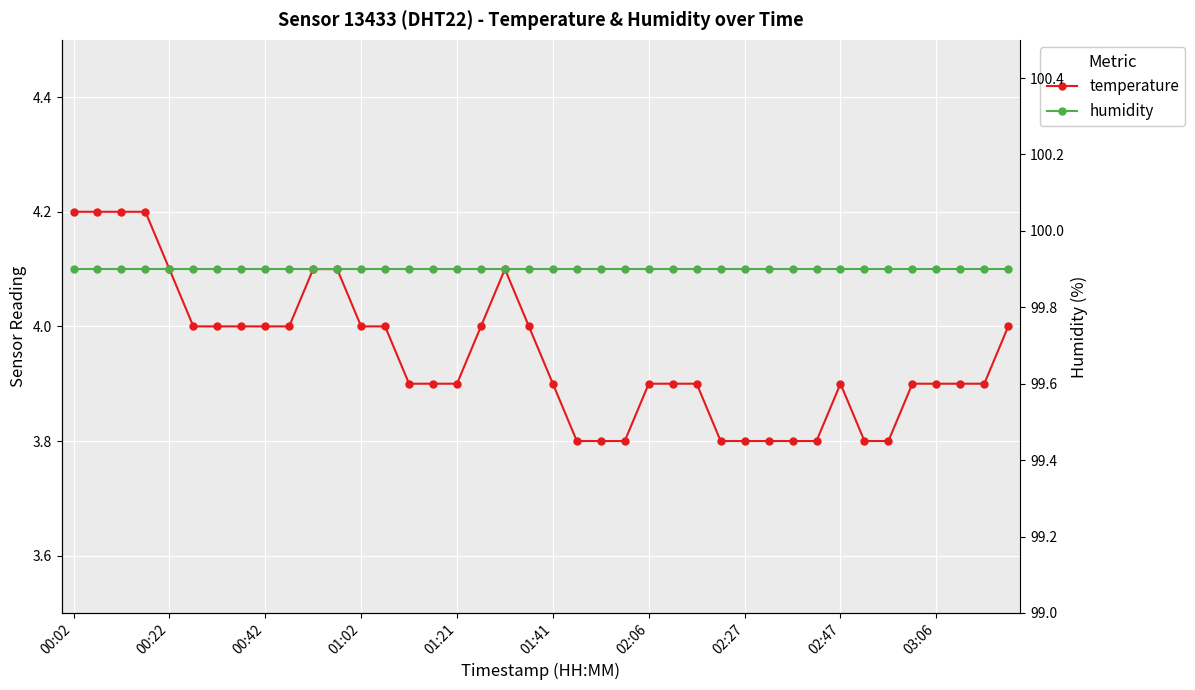

List the series in order of their overall mean, lowest first.

temperature, humidity